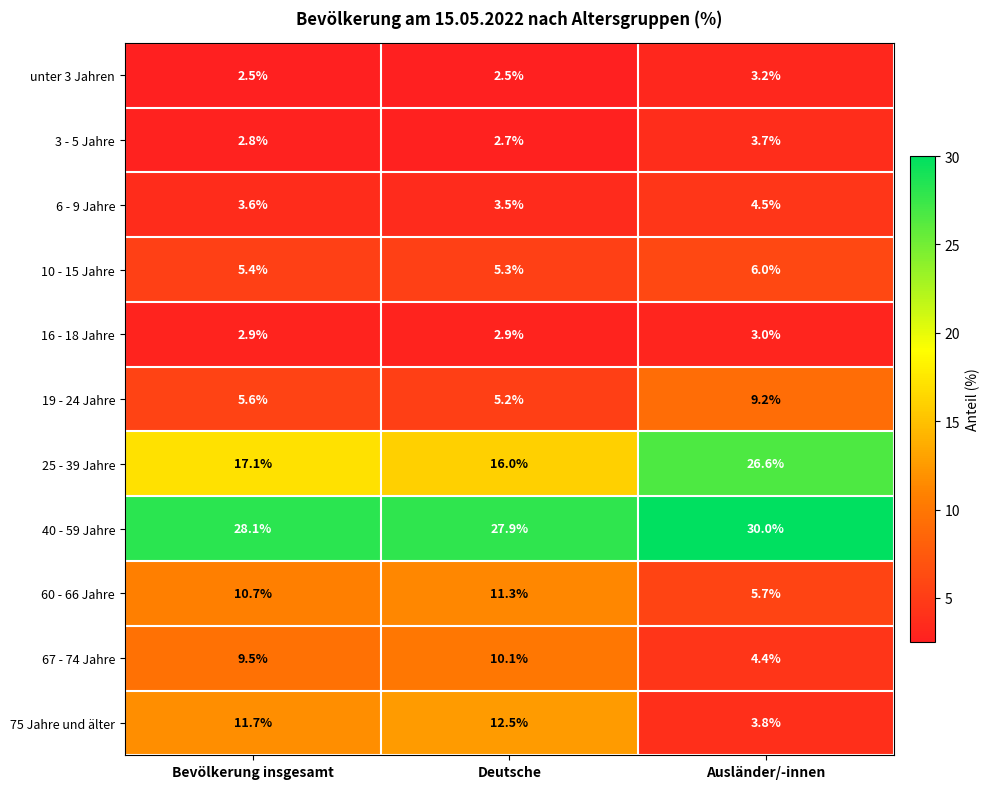

At Deutsche, list the series in order from smallest to largest.

unter 3 Jahren, 3 - 5 Jahre, 16 - 18 Jahre, 6 - 9 Jahre, 19 - 24 Jahre, 10 - 15 Jahre, 67 - 74 Jahre, 60 - 66 Jahre, 75 Jahre und älter, 25 - 39 Jahre, 40 - 59 Jahre